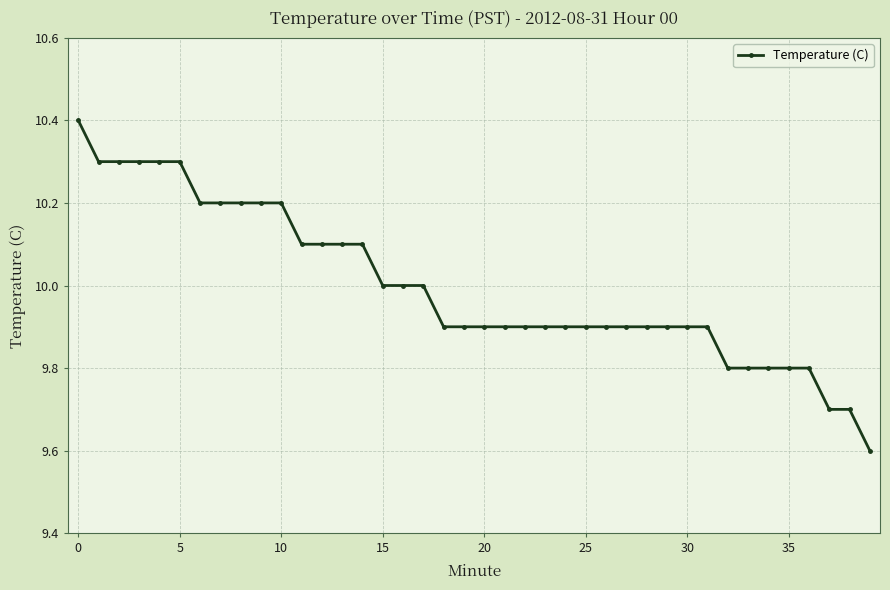

What is the value of the 24th point from the left?

9.9